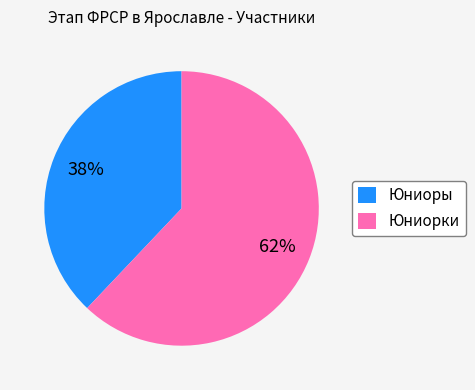

Do Юниоры and Юниорки together represent more than half of the pie?

Yes